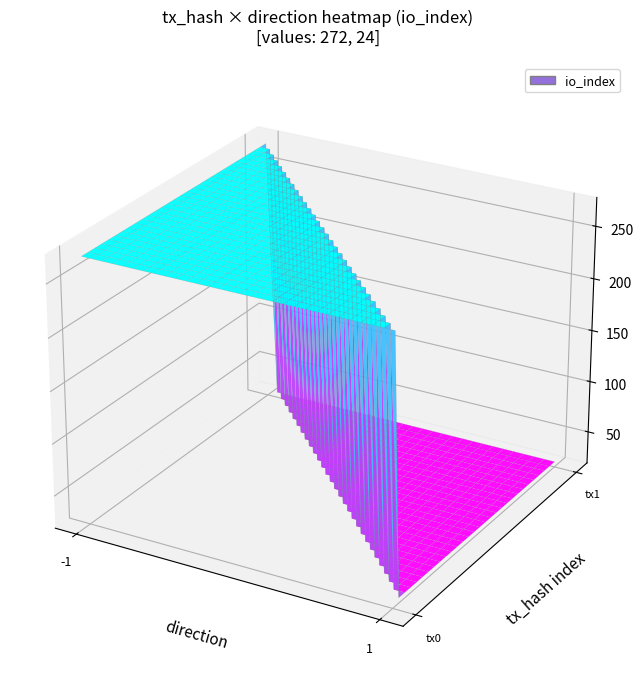

What is the difference between the highest and lowest values at direction?

2